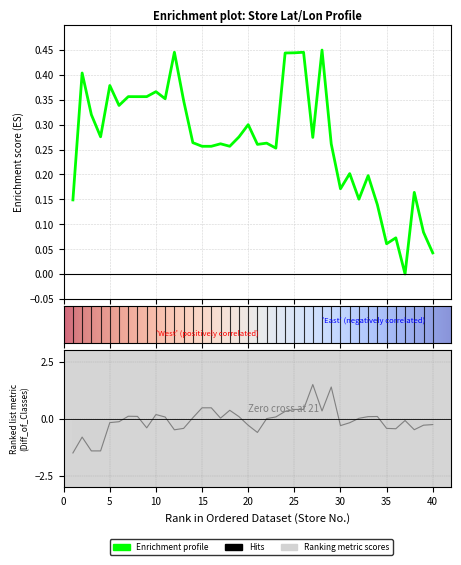

What is the value of the 経度 point at the 29th from the left?

1.4